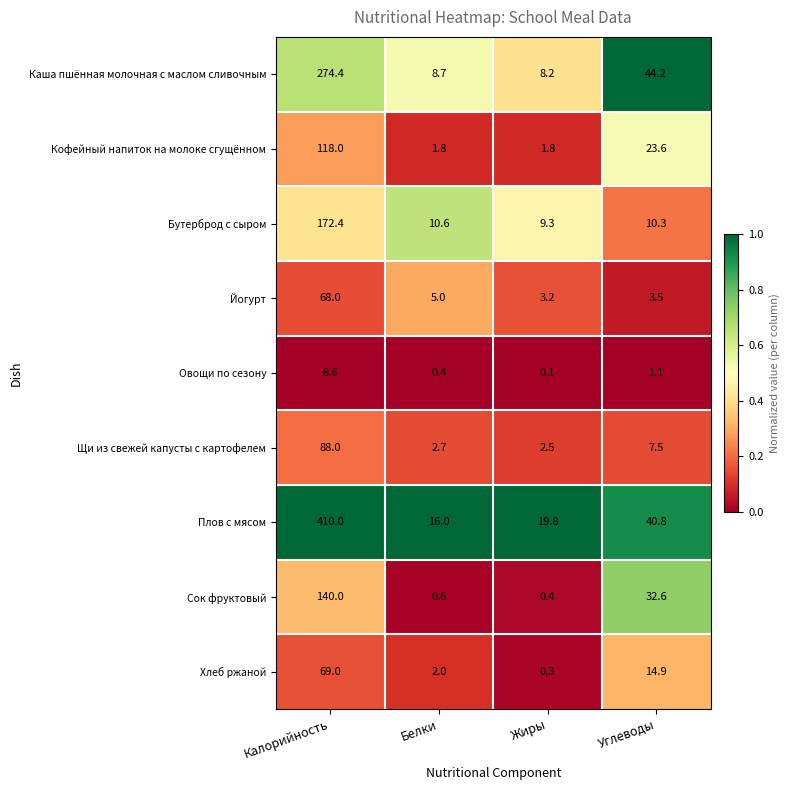

The value of Овощи по сезону at Калорийность is 10.8. True or false?

False